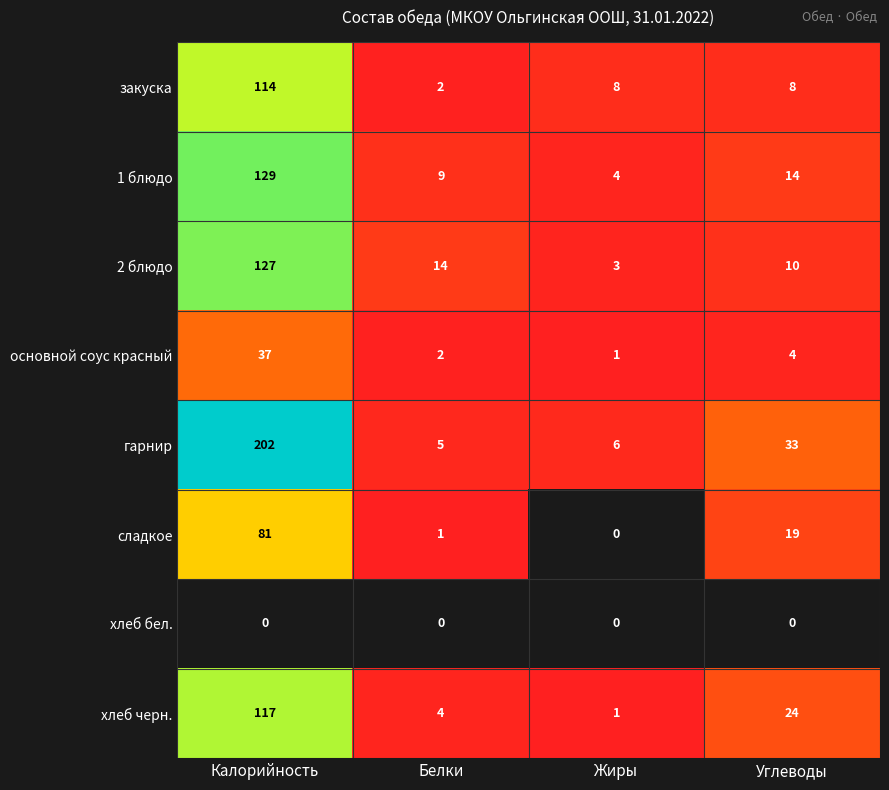

Rank the categories by гарнир value from highest to lowest.

Калорийность, Углеводы, Жиры, Белки